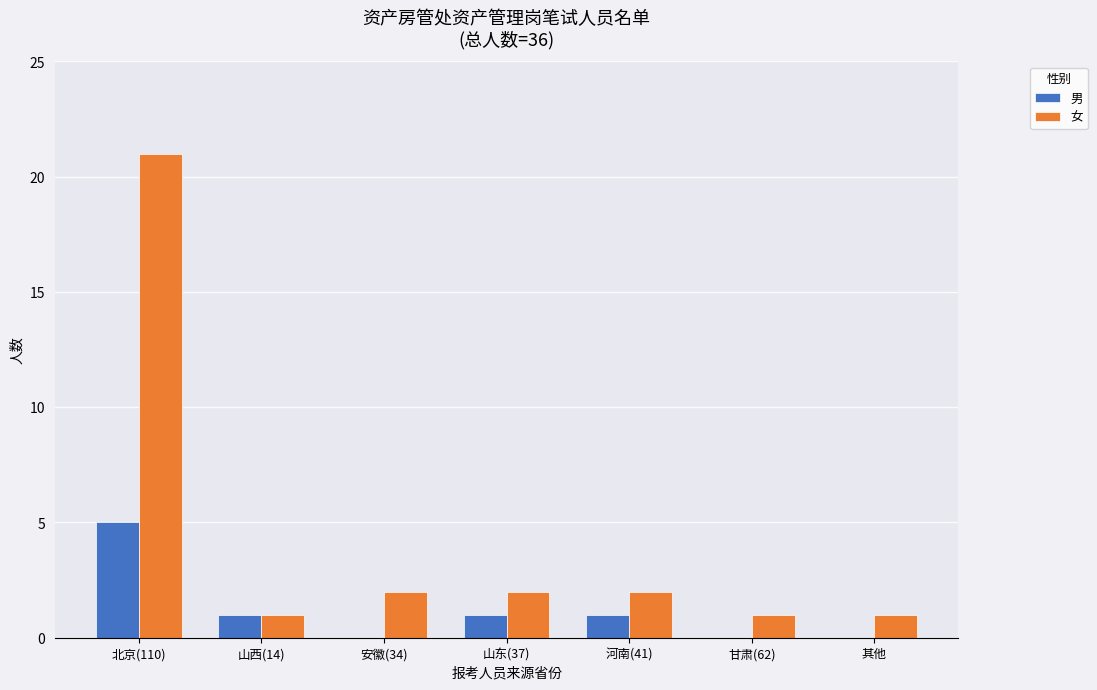

What is the approximate value of 男 at 北京(110)?

5